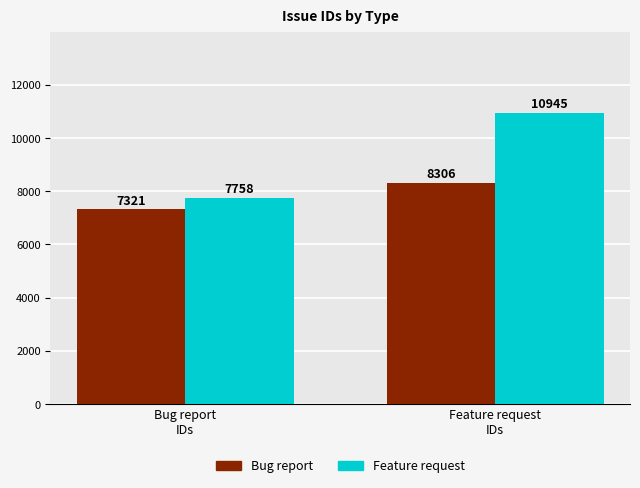

Reading right to left, transcribe all the data shown in this chart.

Bug report: Feature request
IDs=8306	Bug report
IDs=7321
Feature request: Feature request
IDs=10945	Bug report
IDs=7758